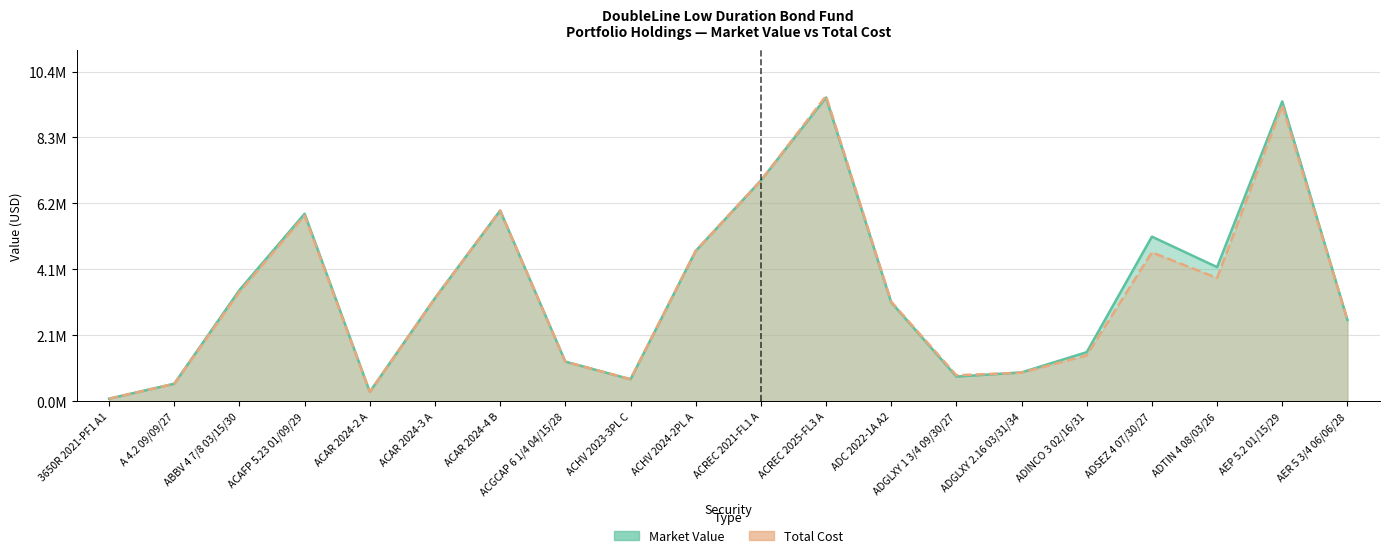

Reading left to right, list all the values displayed in this chart.

Market Value: 3650R 2021-PF1 A1=0.1	A 4.2 09/09/27=0.6	ABBV 4 7/8 03/15/30=3.5	ACAFP 5.23 01/09/29=5.9	ACAR 2024-2 A=0.3	ACAR 2024-3 A=3.2	ACAR 2024-4 B=6.0	ACGCAP 6 1/4 04/15/28=1.2	ACHV 2023-3PL C=0.7	ACHV 2024-2PL A=4.7	ACREC 2021-FL1 A=6.9	ACREC 2025-FL3 A=9.6	ADC 2022-1A A2=3.1	ADGLXY 1 3/4 09/30/27=0.8	ADGLXY 2.16 03/31/34=0.9	ADINCO 3 02/16/31=1.5	ADSEZ 4 07/30/27=5.2	ADTIN 4 08/03/26=4.2	AEP 5.2 01/15/29=9.4	AER 5 3/4 06/06/28=2.6
Total Cost: 3650R 2021-PF1 A1=0.1	A 4.2 09/09/27=0.5	ABBV 4 7/8 03/15/30=3.4	ACAFP 5.23 01/09/29=5.8	ACAR 2024-2 A=0.3	ACAR 2024-3 A=3.2	ACAR 2024-4 B=6.0	ACGCAP 6 1/4 04/15/28=1.2	ACHV 2023-3PL C=0.7	ACHV 2024-2PL A=4.7	ACREC 2021-FL1 A=6.9	ACREC 2025-FL3 A=9.6	ADC 2022-1A A2=3.1	ADGLXY 1 3/4 09/30/27=0.8	ADGLXY 2.16 03/31/34=0.9	ADINCO 3 02/16/31=1.4	ADSEZ 4 07/30/27=4.7	ADTIN 4 08/03/26=3.9	AEP 5.2 01/15/29=9.3	AER 5 3/4 06/06/28=2.6